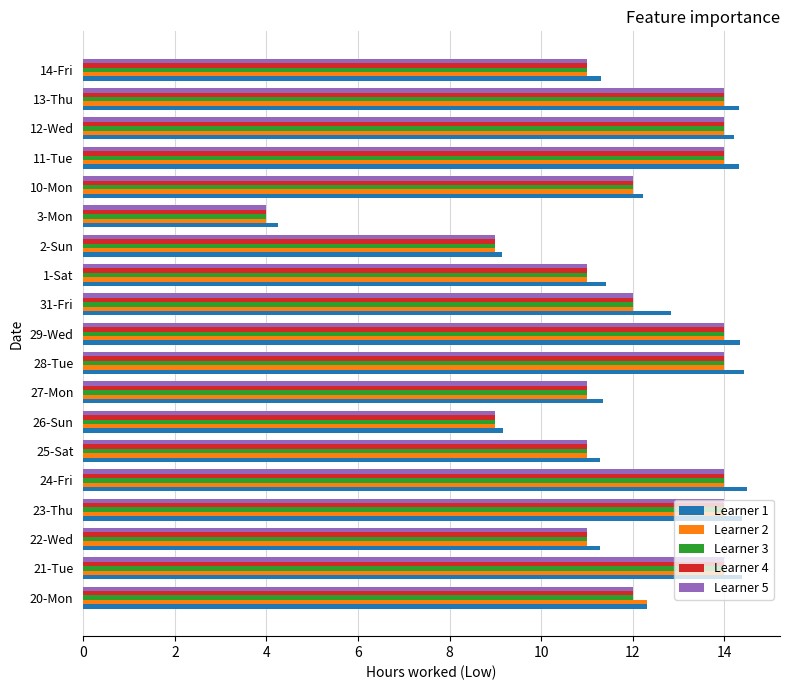

True or false: Learner 4 has a value of 14.0 at 28-Tue.

True